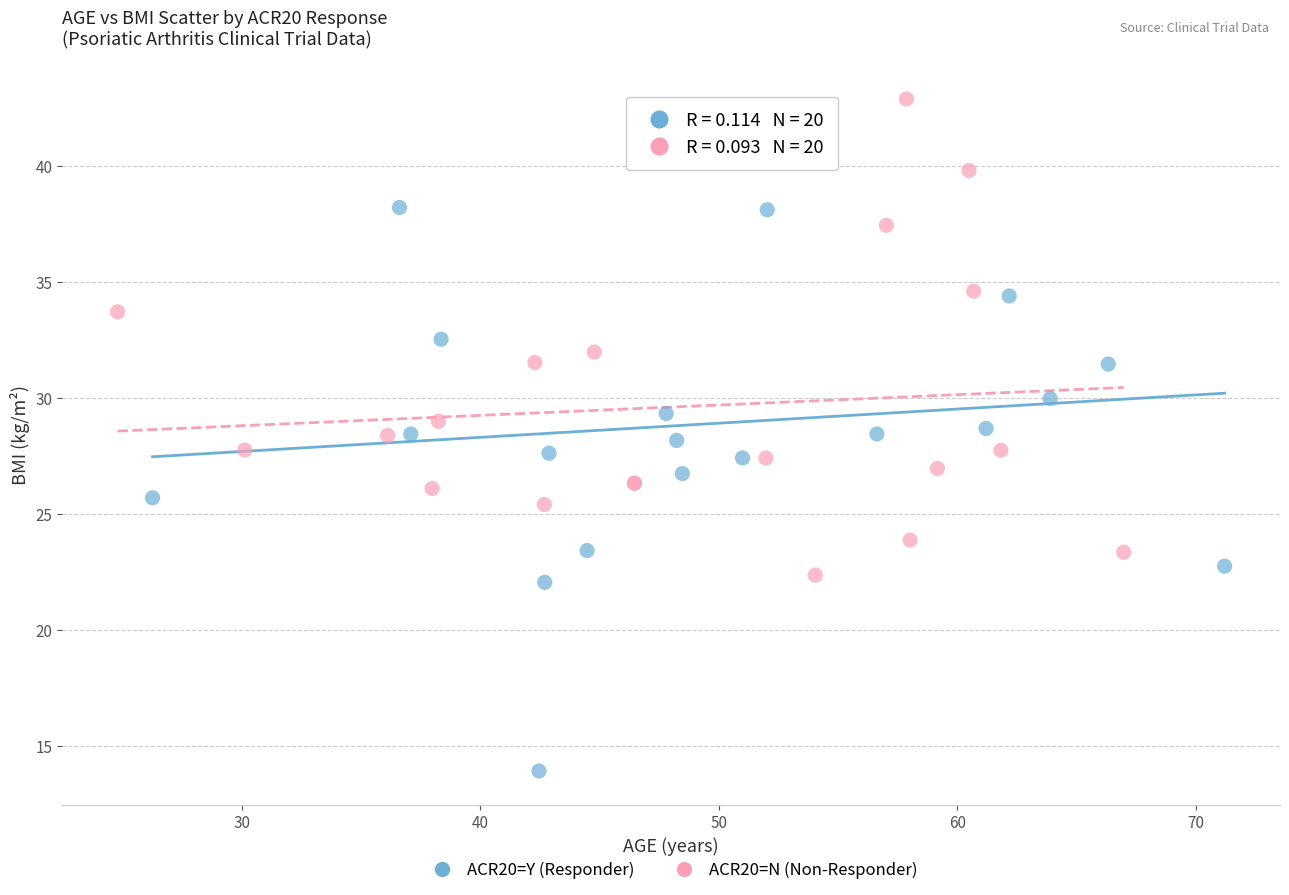

What are all the series names shown in the legend?

ACR20=Y (Responder), ACR20=N (Non-Responder)